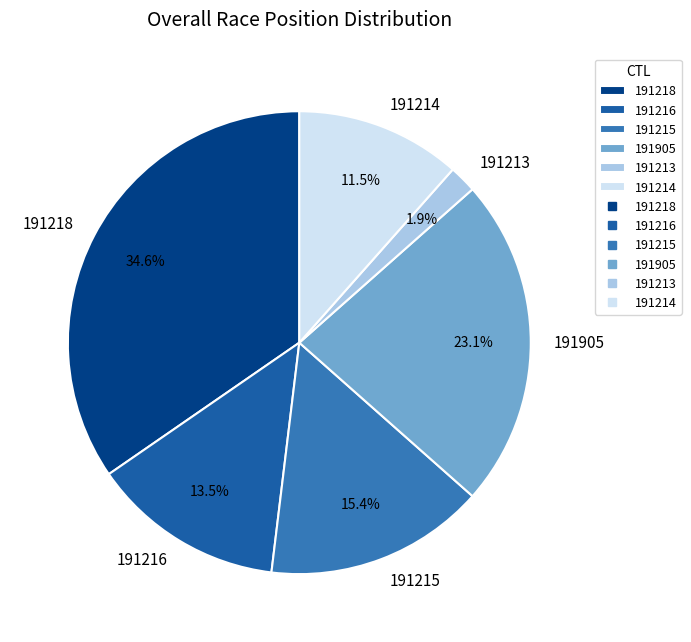

Approximately how many times larger is the value at 191905 compared to 191216?

1.7